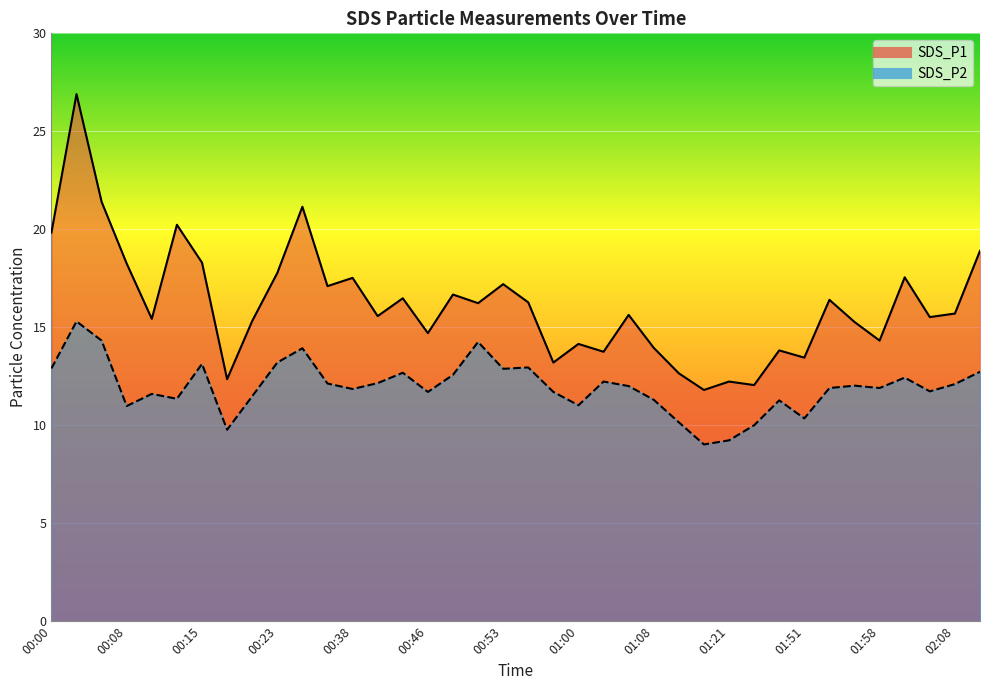

True or false: SDS_P1 and SDS_P2 cross at least once.

False